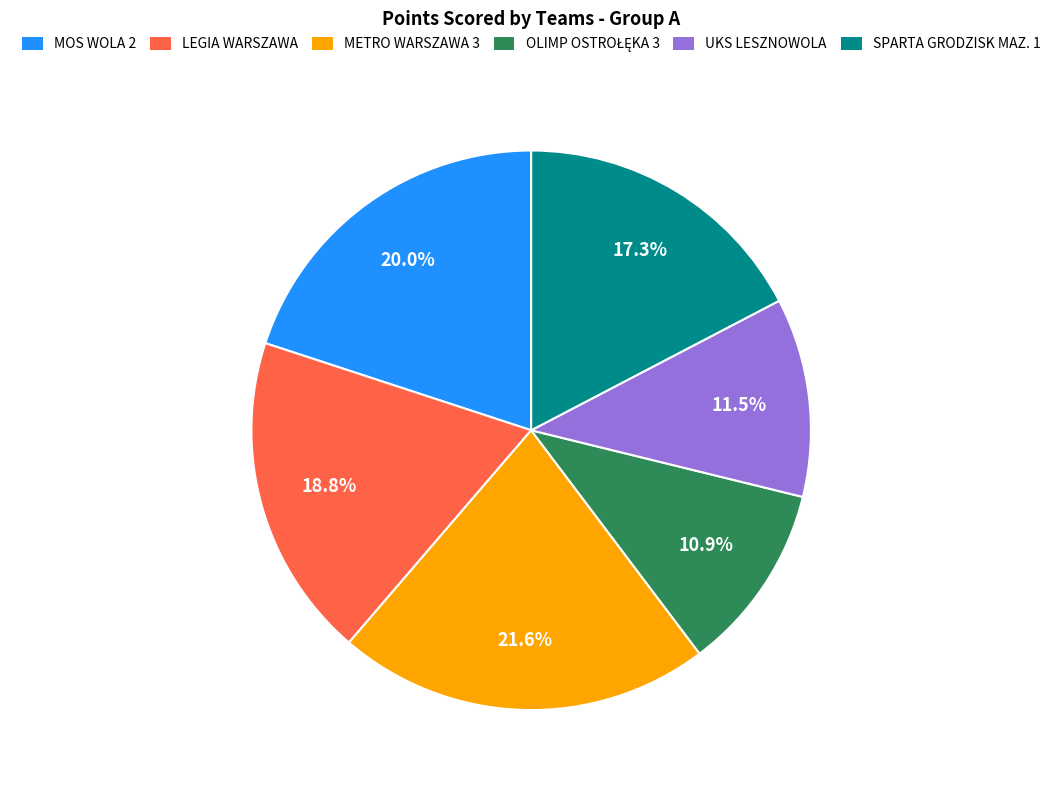

How many slices are in this pie chart?

6